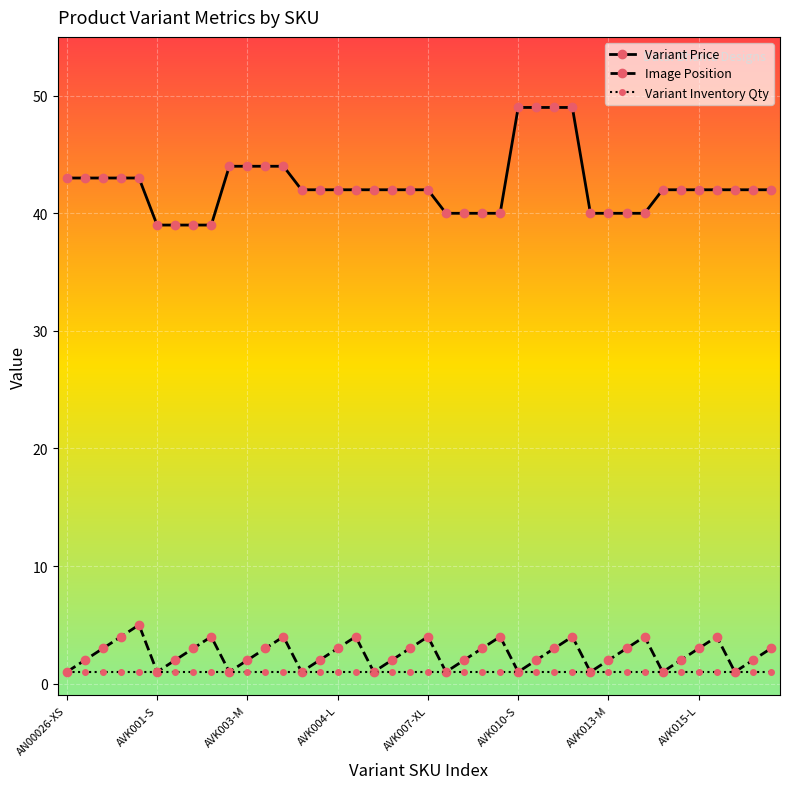

What is the greatest value displayed?

49